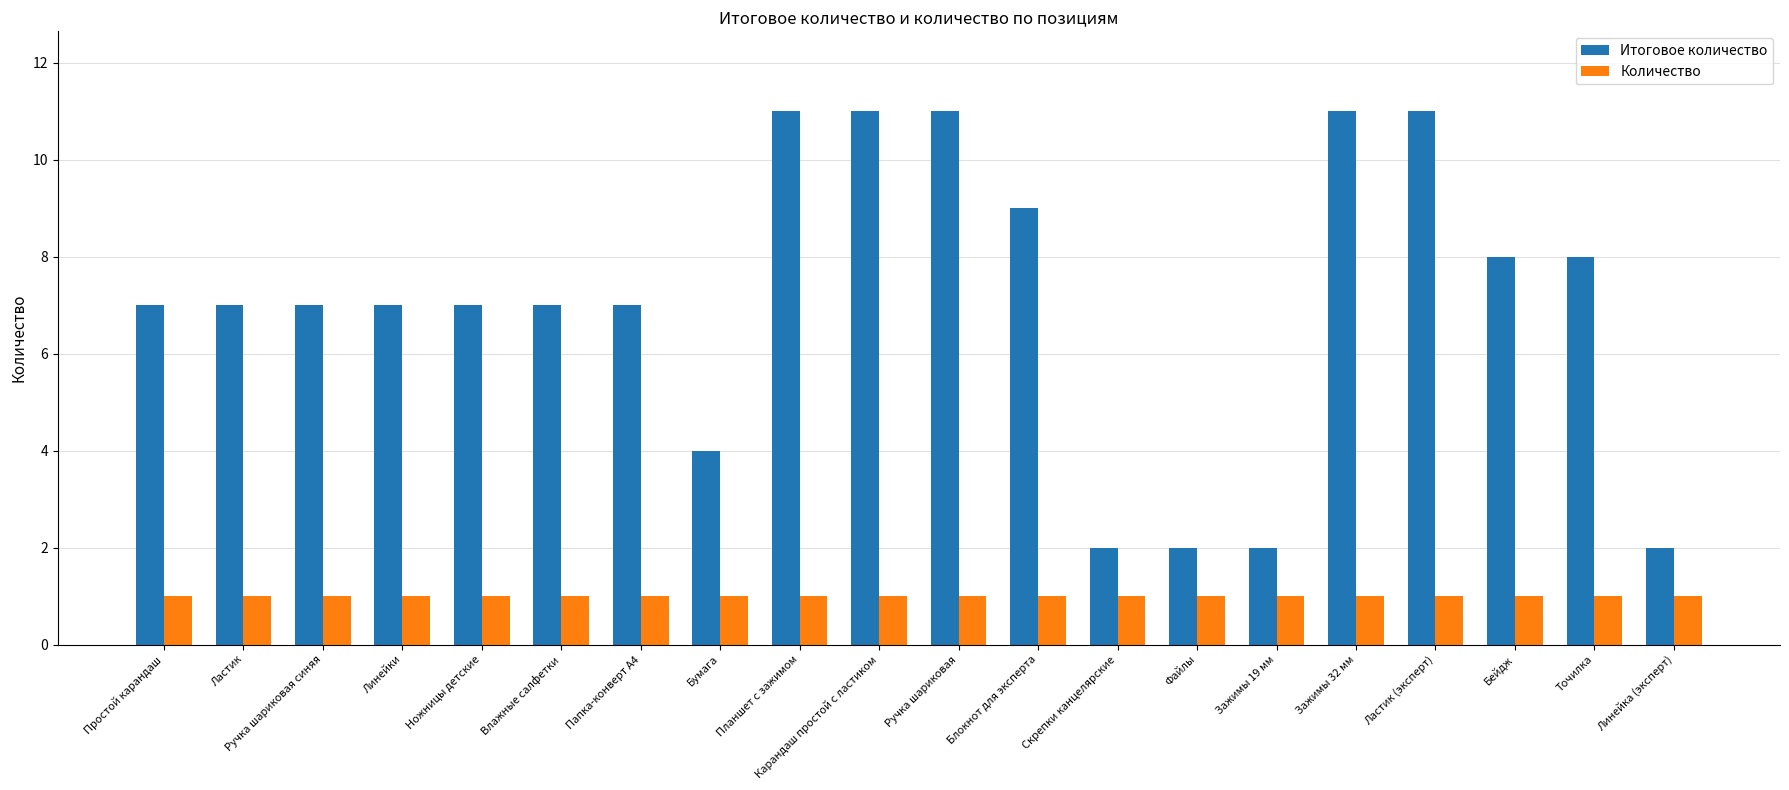

Rank the series by their maximum value, from lowest to highest.

Количество, Итоговое количество